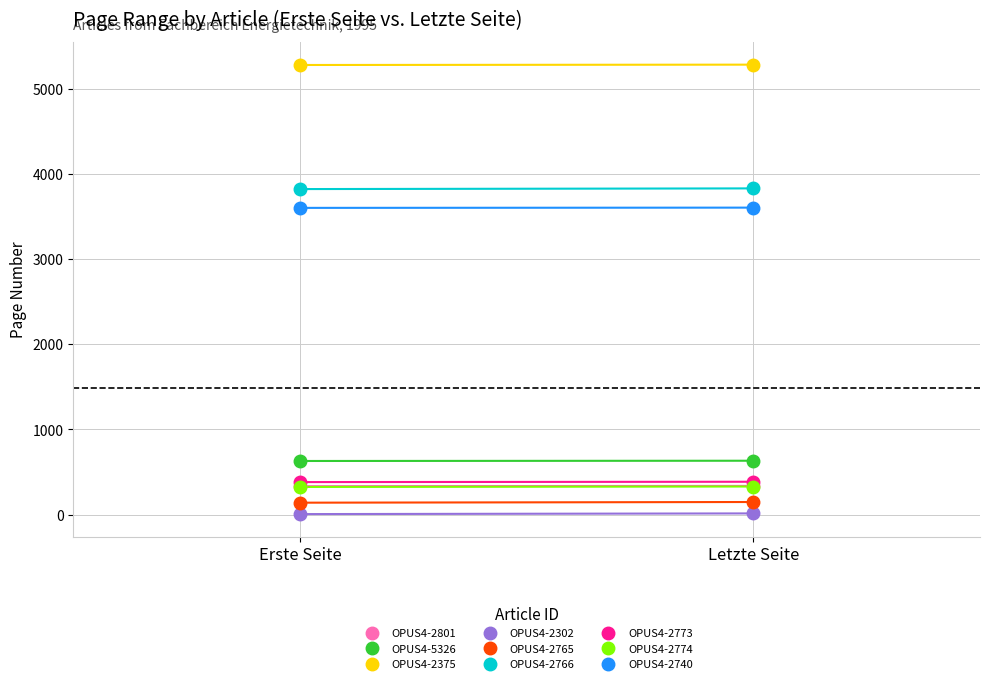

The Letzte Seite series shows 489 at OPUS4-2774. True or false?

False